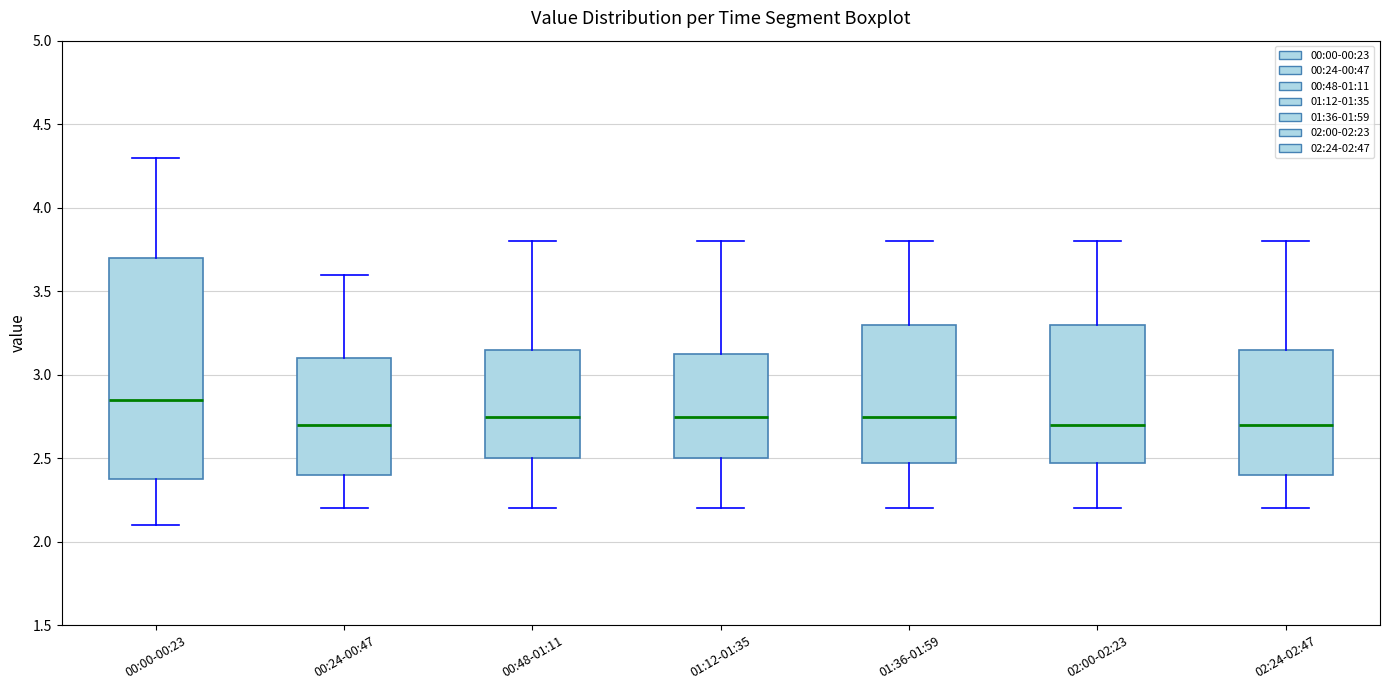

Where does the upper whisker of the box for 00:48-01:11 end on the y-axis? The values are not printed on the chart, so give them approximately, as read against the axis.

3.80